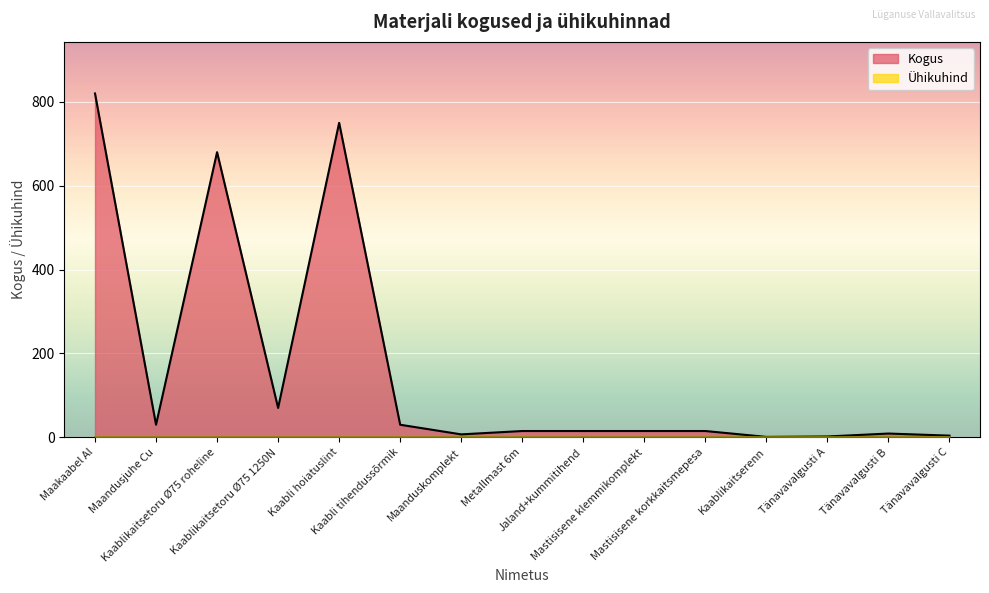

Rank the categories by value from highest to lowest.

Maakaabel Al, Kaabli hoiatuslint, Kaablikaitsetoru Ø75 roheline, Kaablikaitsetoru Ø75 1250N, Maandusjuhe Cu, Kaabli tihendussõrmik, Metallmast 6m, Jaland+kummitihend, Mastisisene klemmikomplekt, Mastisisene korkkaitsmepesa, Tänavavalgusti B, Maanduskomplekt, Tänavavalgusti C, Tänavavalgusti A, Kaablikaitserenn